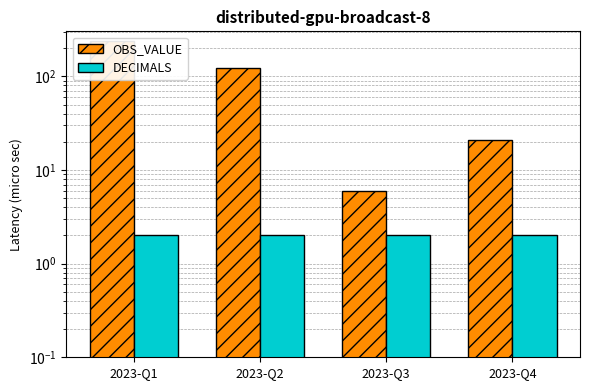

How many bars are there in each group?

2